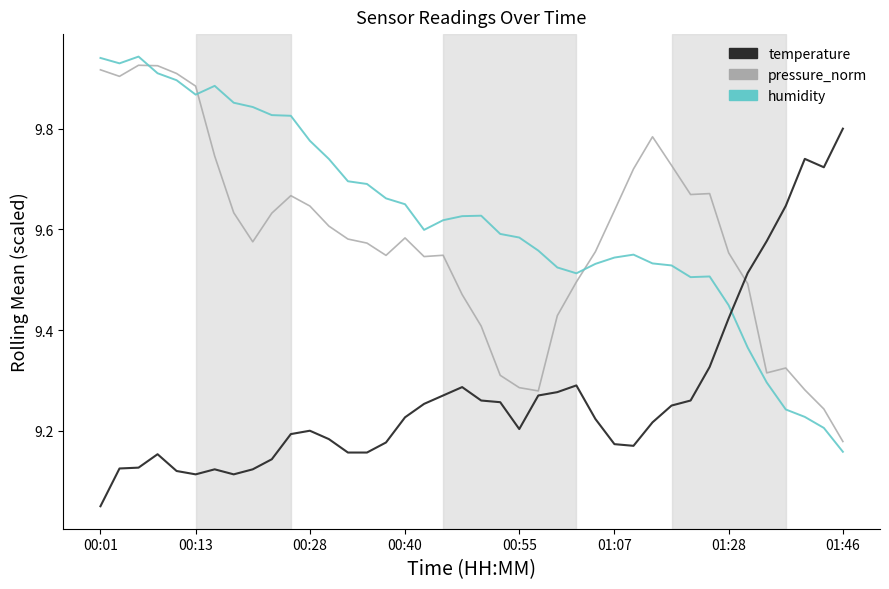

Which series ends up on top after the final intersection of humidity and temperature?

temperature